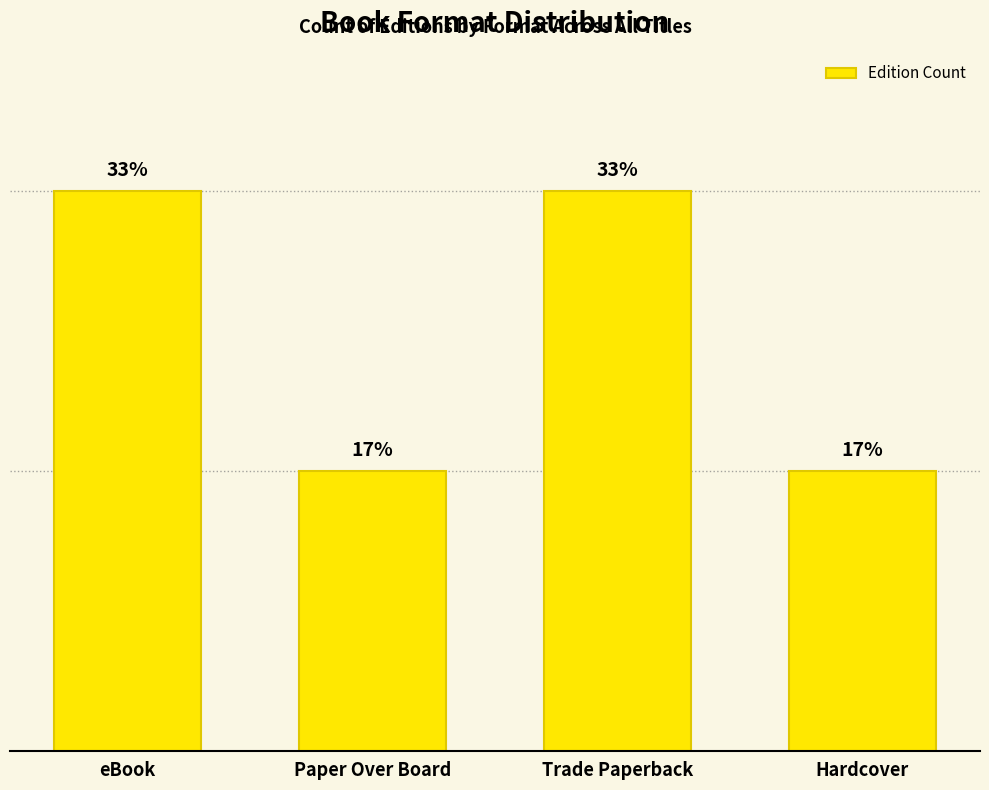

Is it true that the value at Trade Paperback is 3?

False